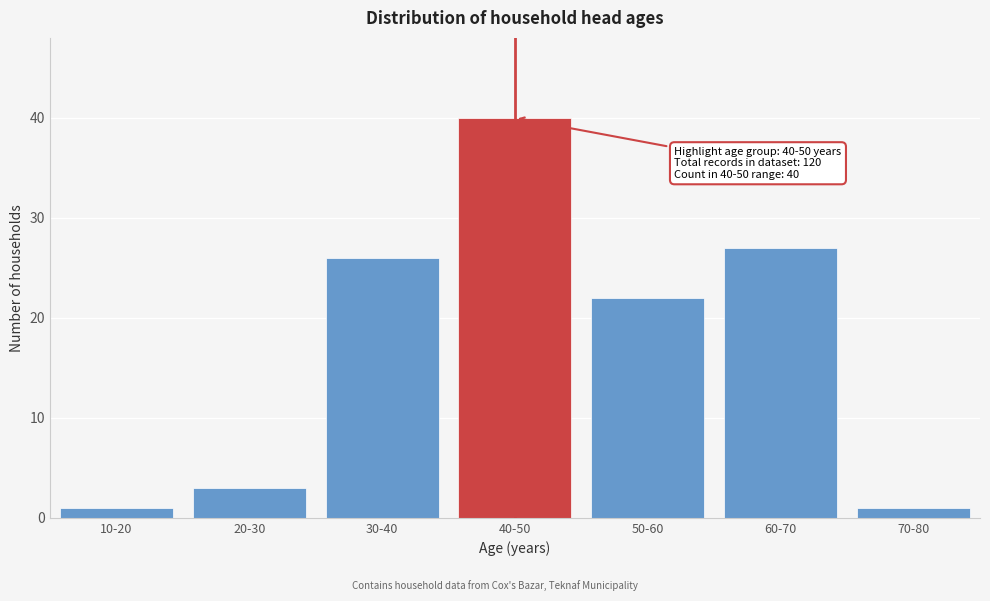

Reading left to right, what are all the values shown in this chart?

10-20=1	20-30=3	30-40=26	40-50=40	50-60=22	60-70=27	70-80=1